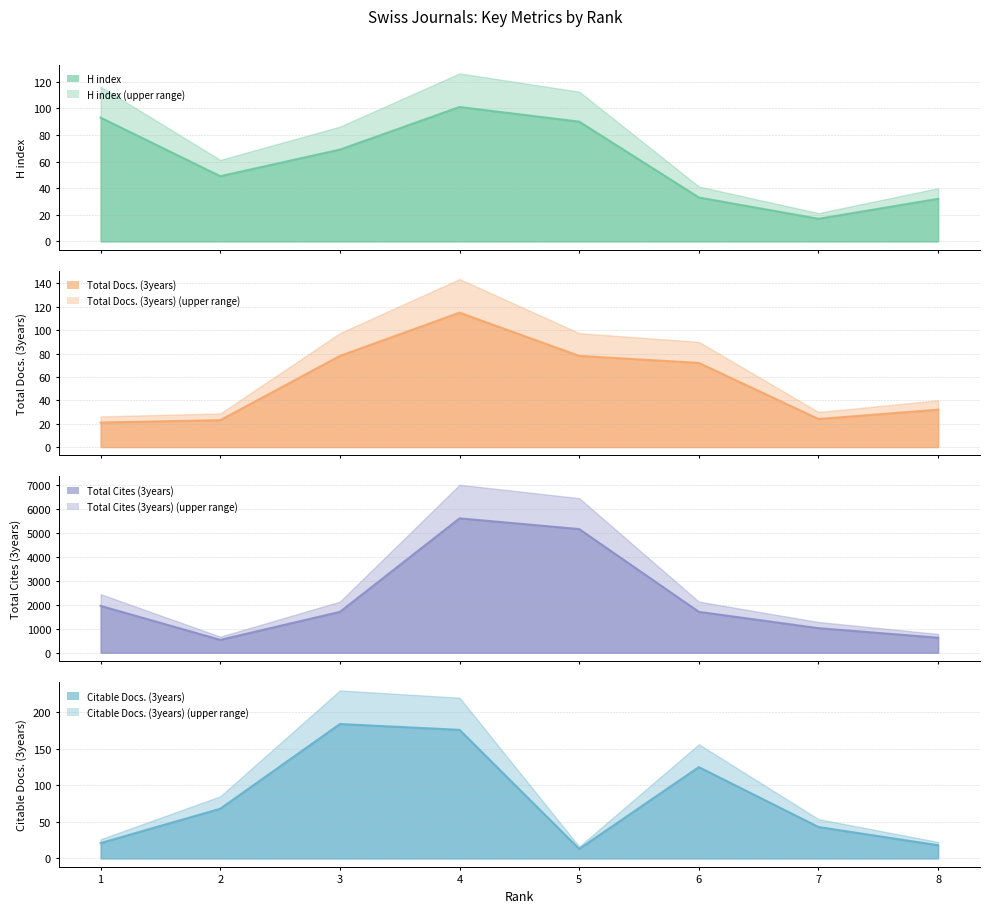

What is the maximum value for H index?

101